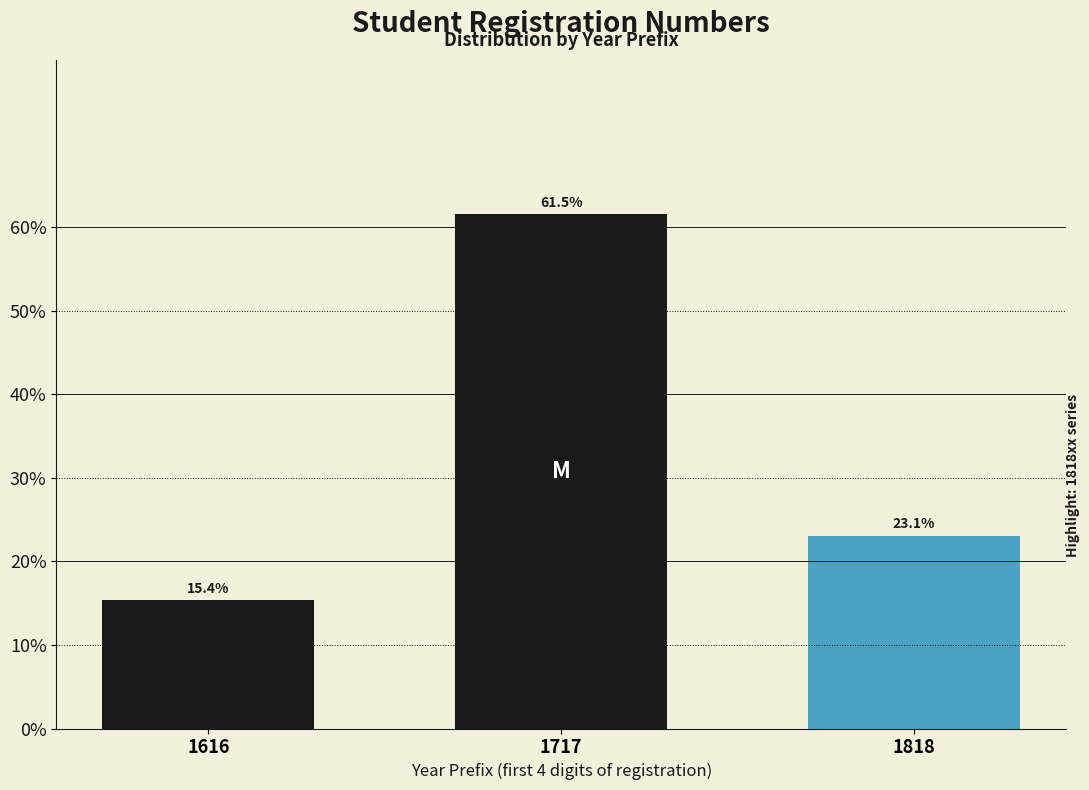

Reading left to right, extract all data points from this chart.

1616=15.4	1717=61.5	1818=23.1